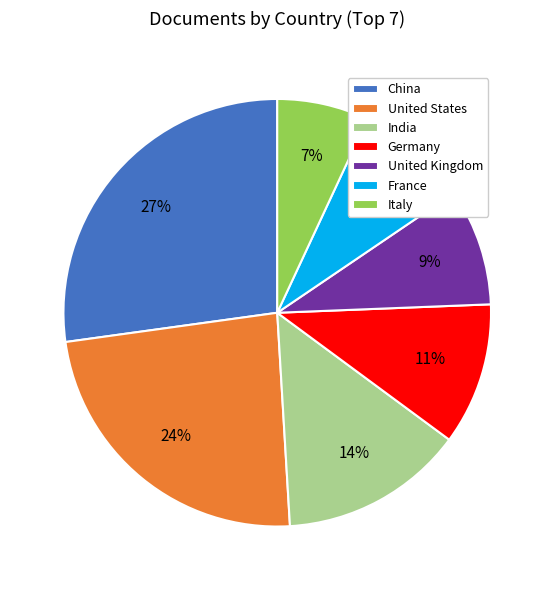

To the nearest percent, what percentage of the pie is United States?

24%